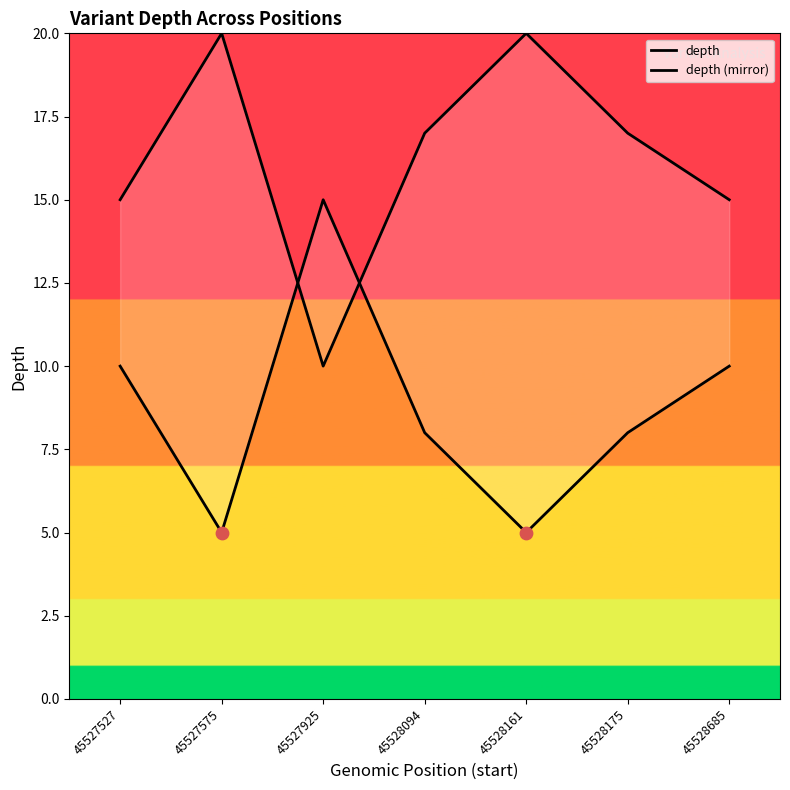

Which series has the largest total across all categories?

depth (mirror)